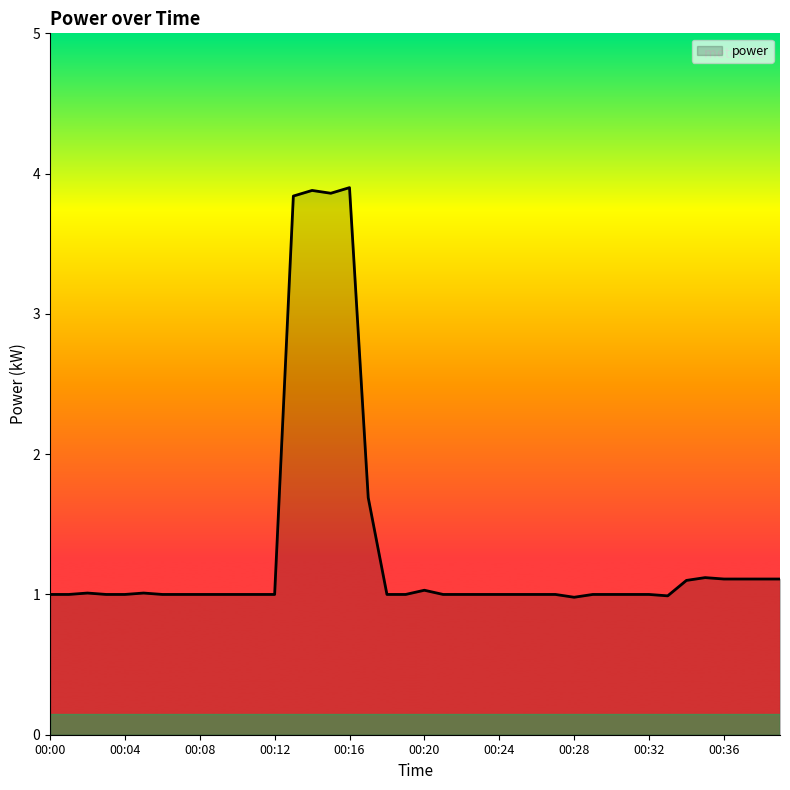

Does the chart have visible grid lines?

No